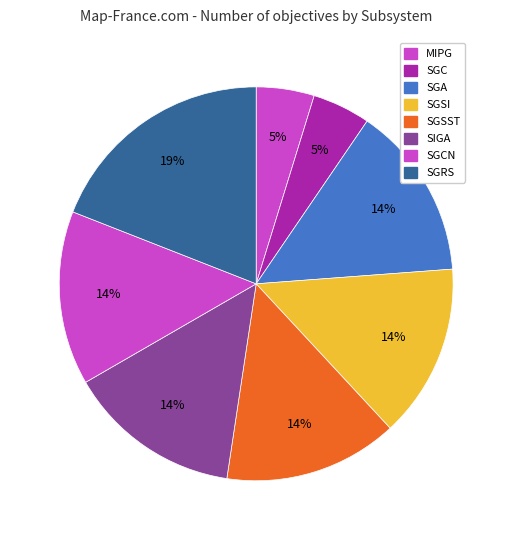

What is the largest slice in the pie chart?

SGRS